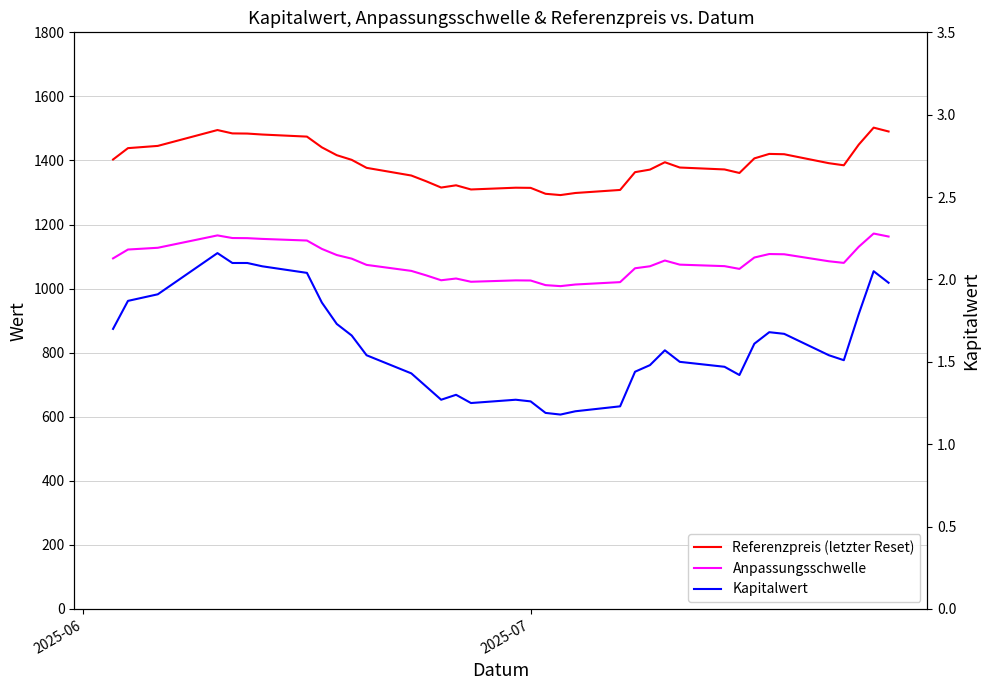

Where does the Referenzpreis (letzter Reset) series first go above 1391?

2025-06